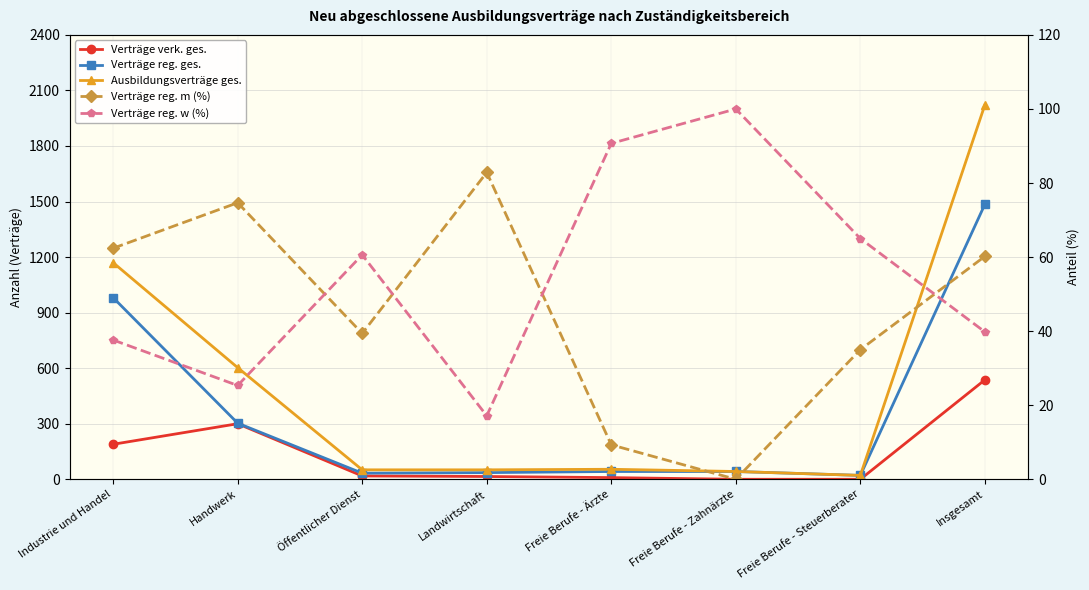

At which label does Verträge verk. ges. first exceed 18?

Industrie und Handel